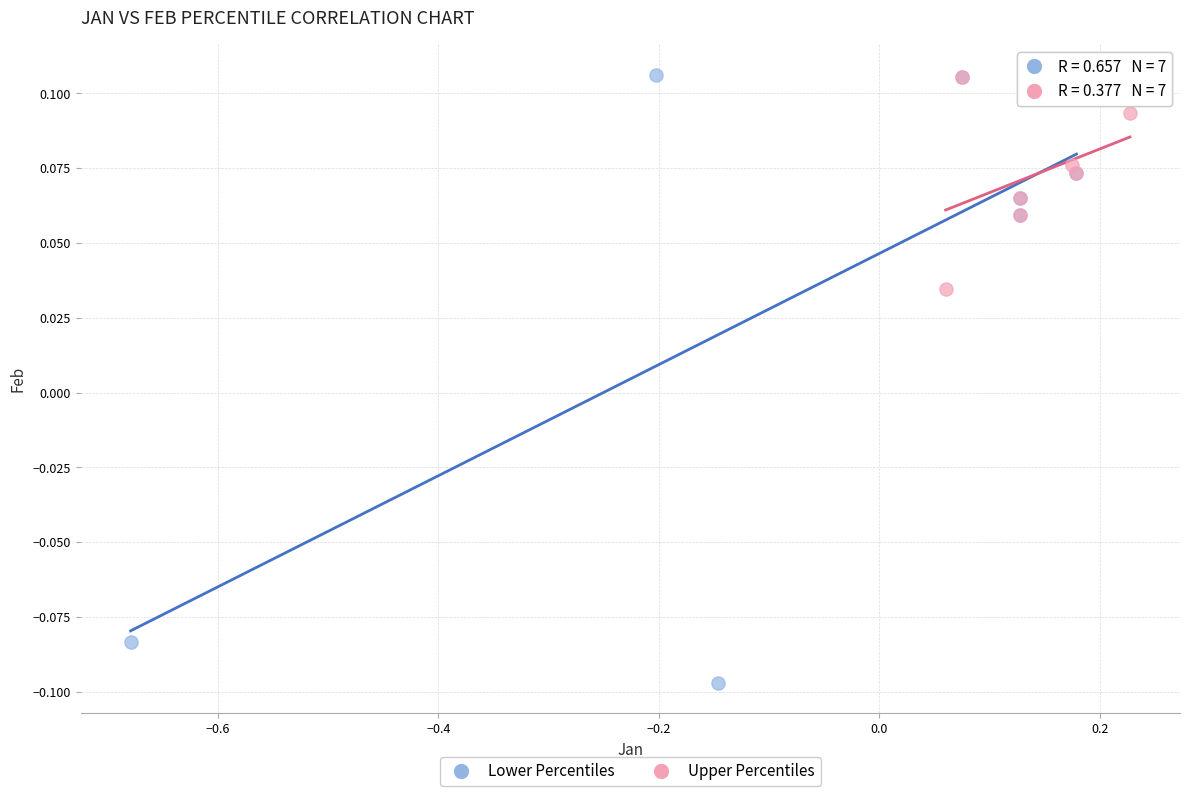

Which series contains the lowest Y value?

Lower Percentiles